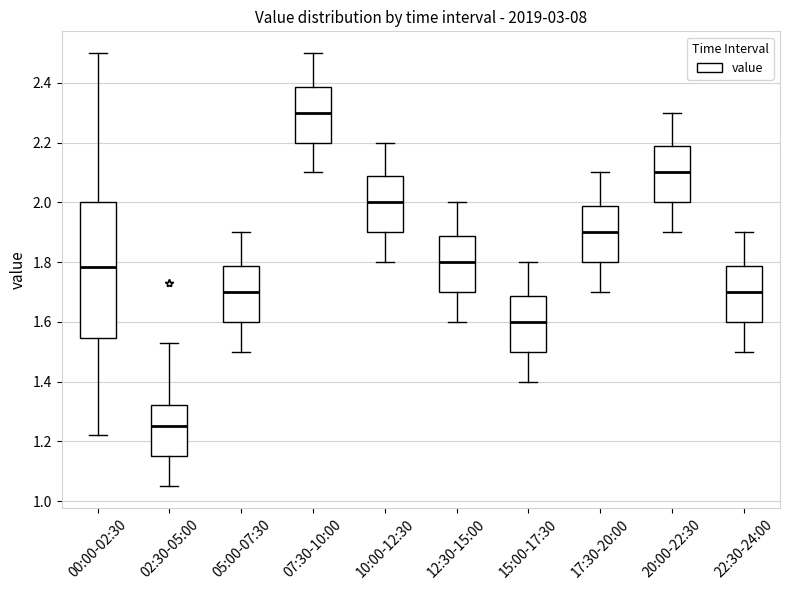

Which box's median line is the lowest?

02:30-05:00